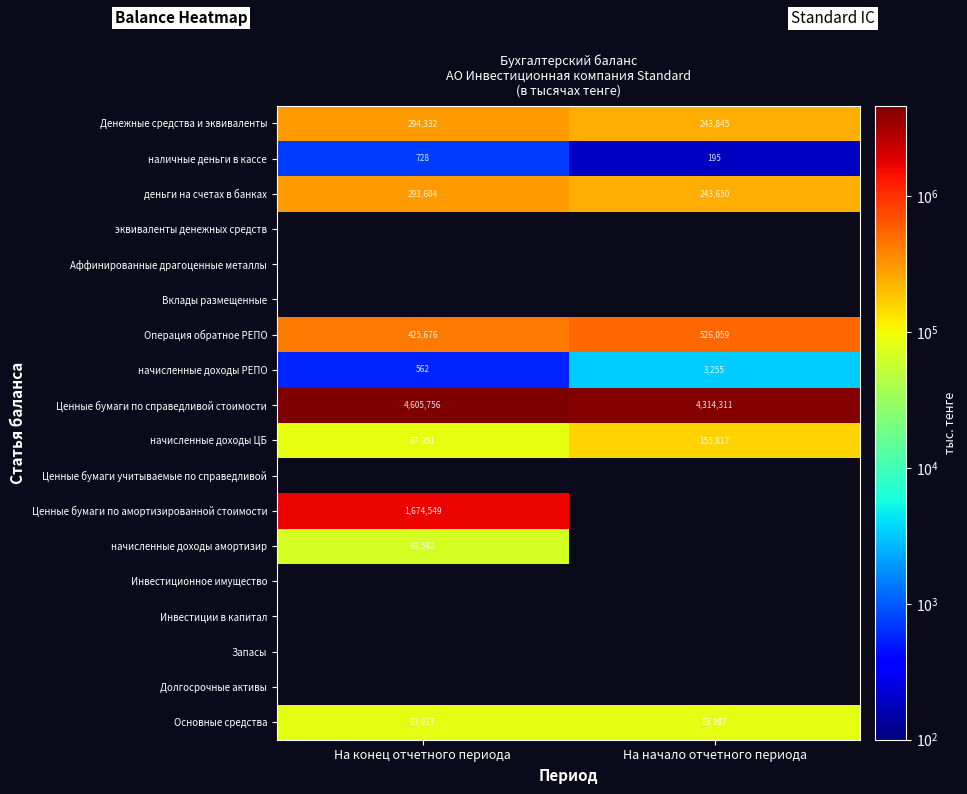

Where is Основные средства nearest to the value 83952?

На конец отчетного периода